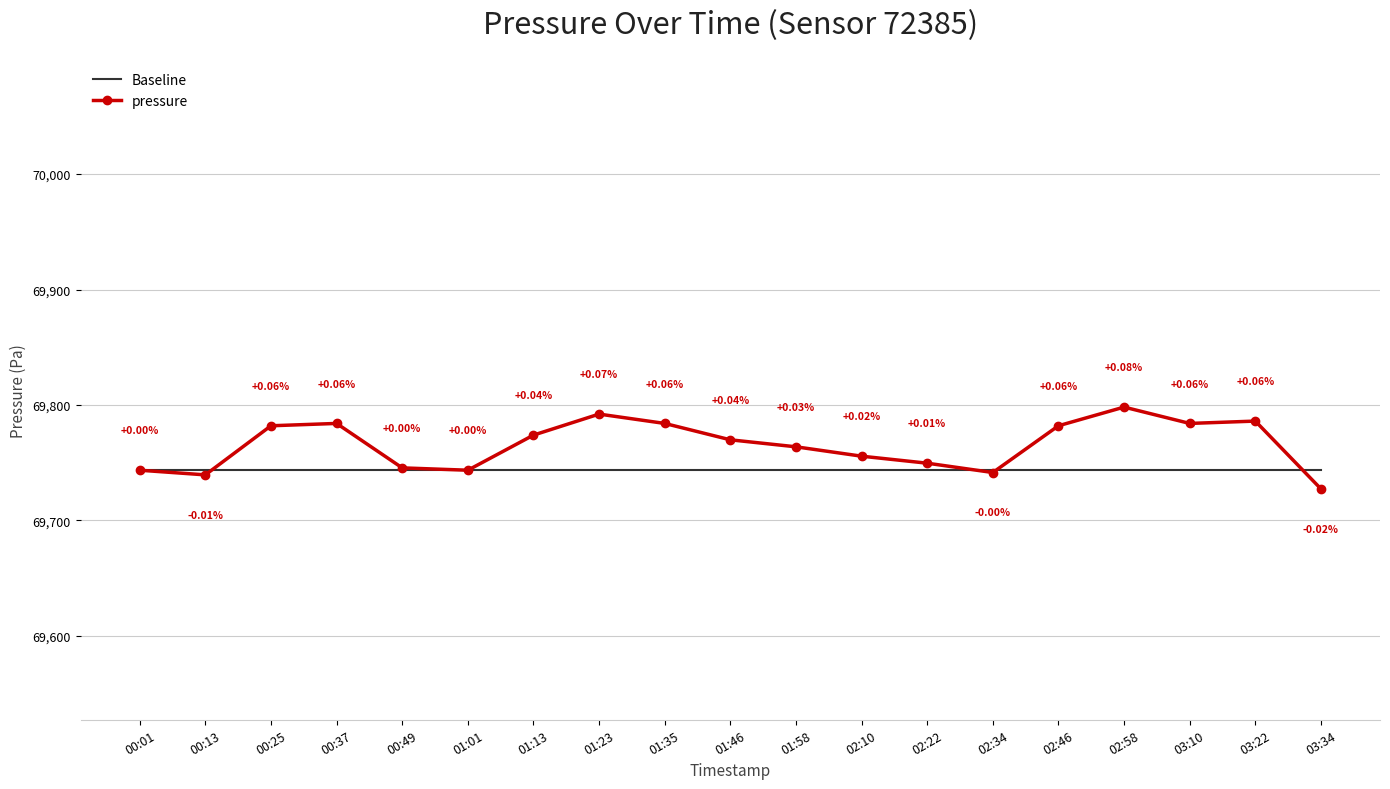

Between 00:25 and 02:22, which series saw the biggest shift?

pressure